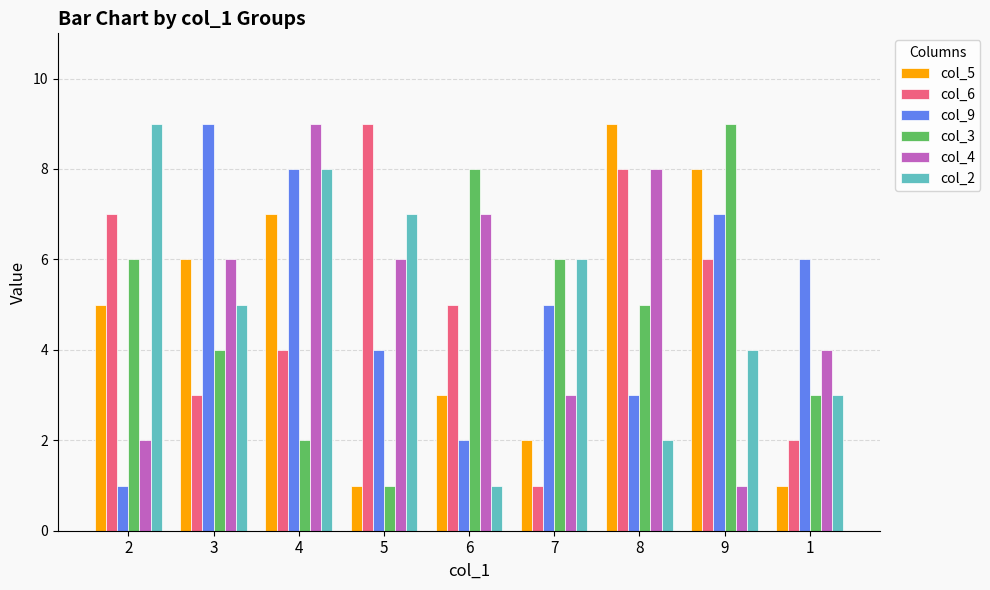

Reading left to right, transcribe all the data shown in this chart.

col_5: 2=5	3=6	4=7	5=1	6=3	7=2	8=9	9=8	1=1
col_6: 2=7	3=3	4=4	5=9	6=5	7=1	8=8	9=6	1=2
col_9: 2=1	3=9	4=8	5=4	6=2	7=5	8=3	9=7	1=6
col_3: 2=6	3=4	4=2	5=1	6=8	7=6	8=5	9=9	1=3
col_4: 2=2	3=6	4=9	5=6	6=7	7=3	8=8	9=1	1=4
col_2: 2=9	3=5	4=8	5=7	6=1	7=6	8=2	9=4	1=3